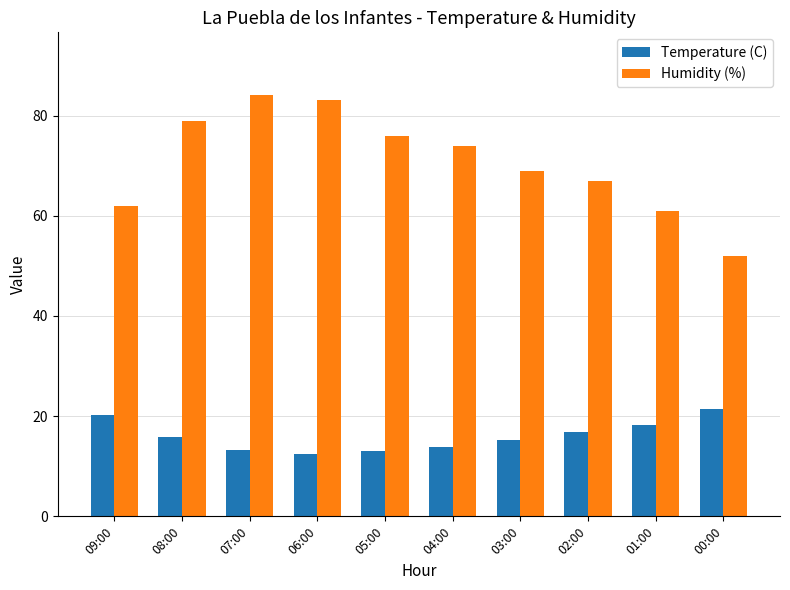

Which series changed the most between 07:00 and 01:00?

Humidity (%)